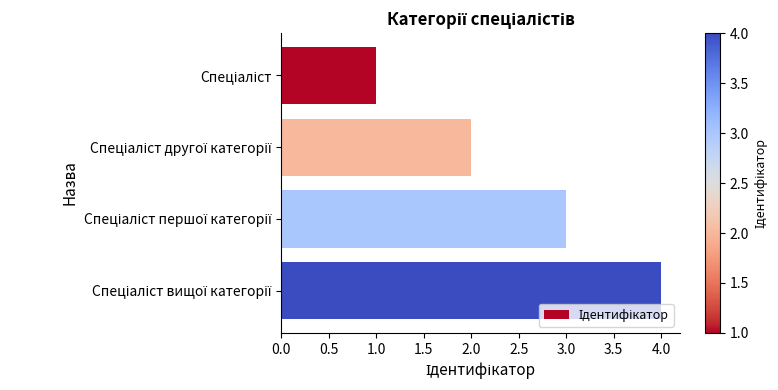

What is the greatest value displayed?

4